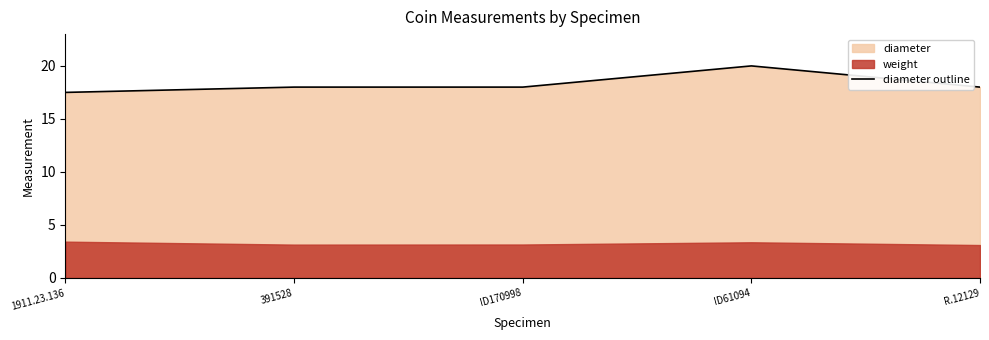

What position from the right is ID170998?

3